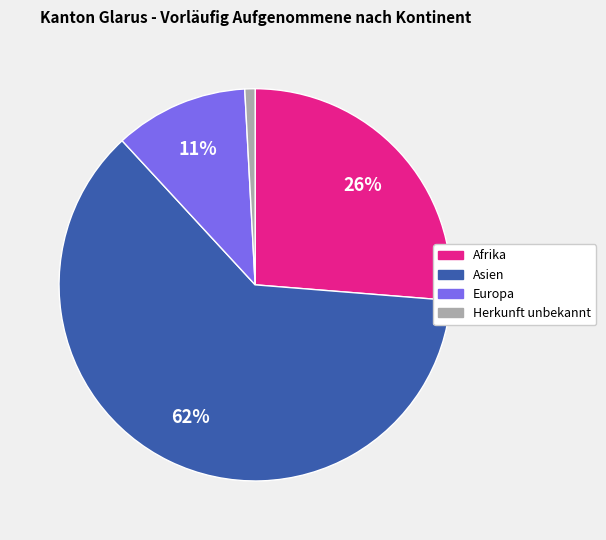

The Afrika slice represents 26% of the pie. True or false?

True